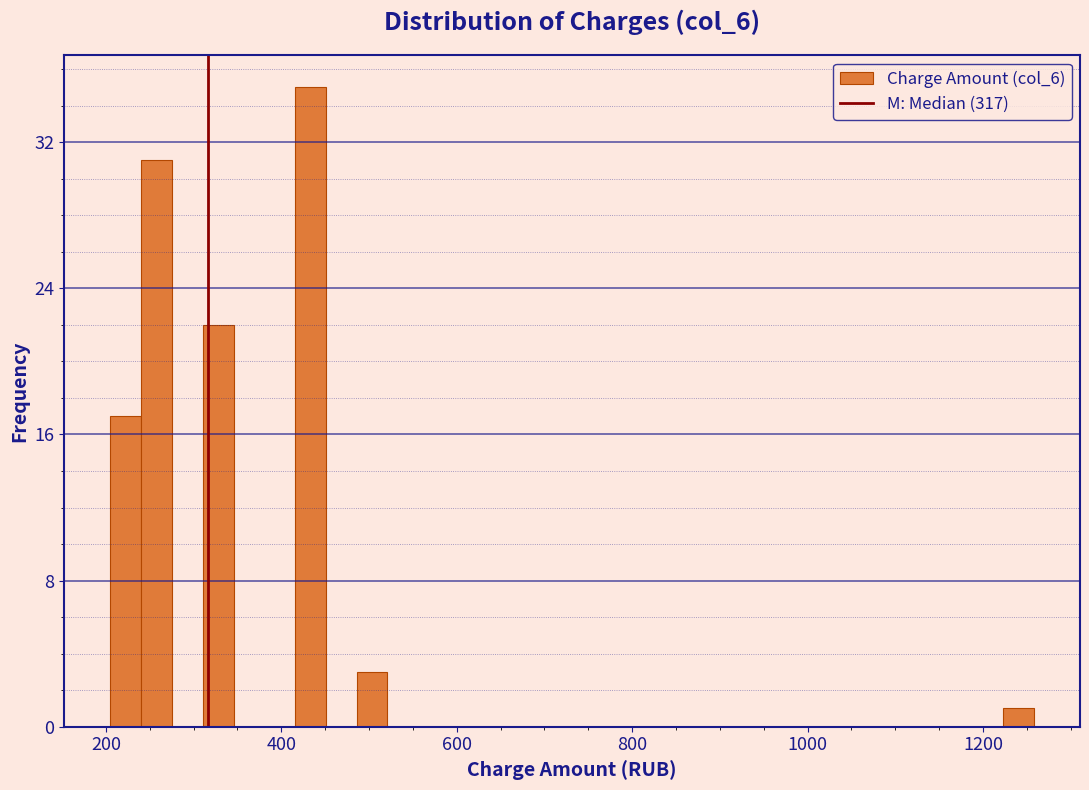

Read against the x-axis, roughly where is the centre of the tallest bar?

440